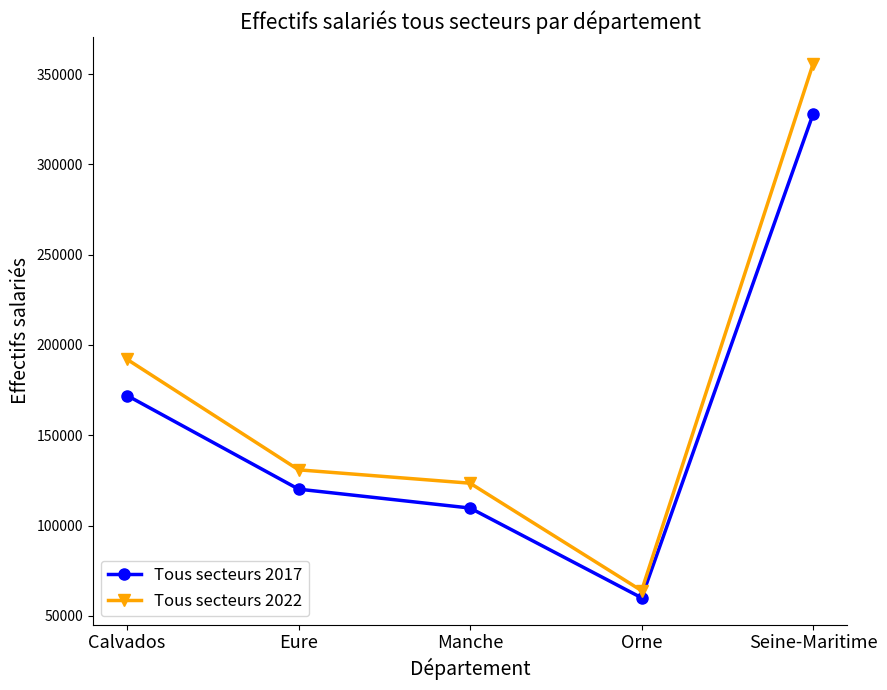

Reading left to right, transcribe all the data shown in this chart.

Tous secteurs 2017: 172005	120167	109707	60016	327851
Tous secteurs 2022: 192030	130871	123465	63964	355633